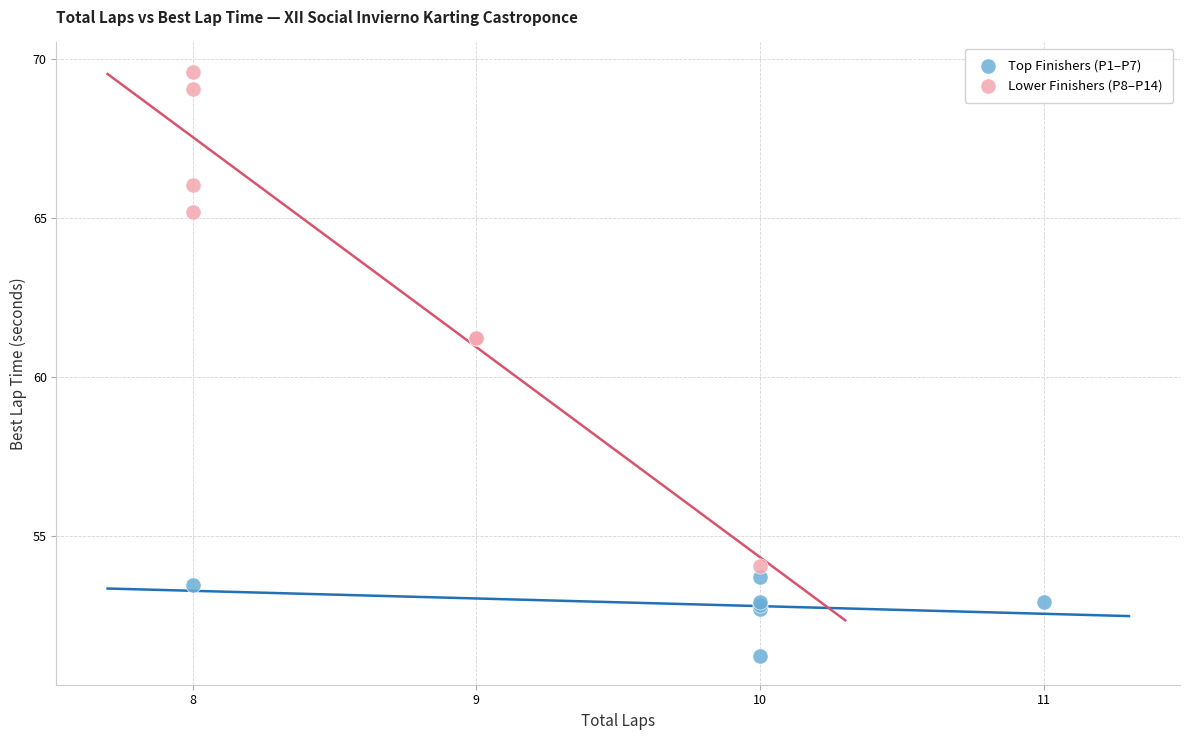

Which series contains the highest Y value?

Lower Finishers (P8–P14)